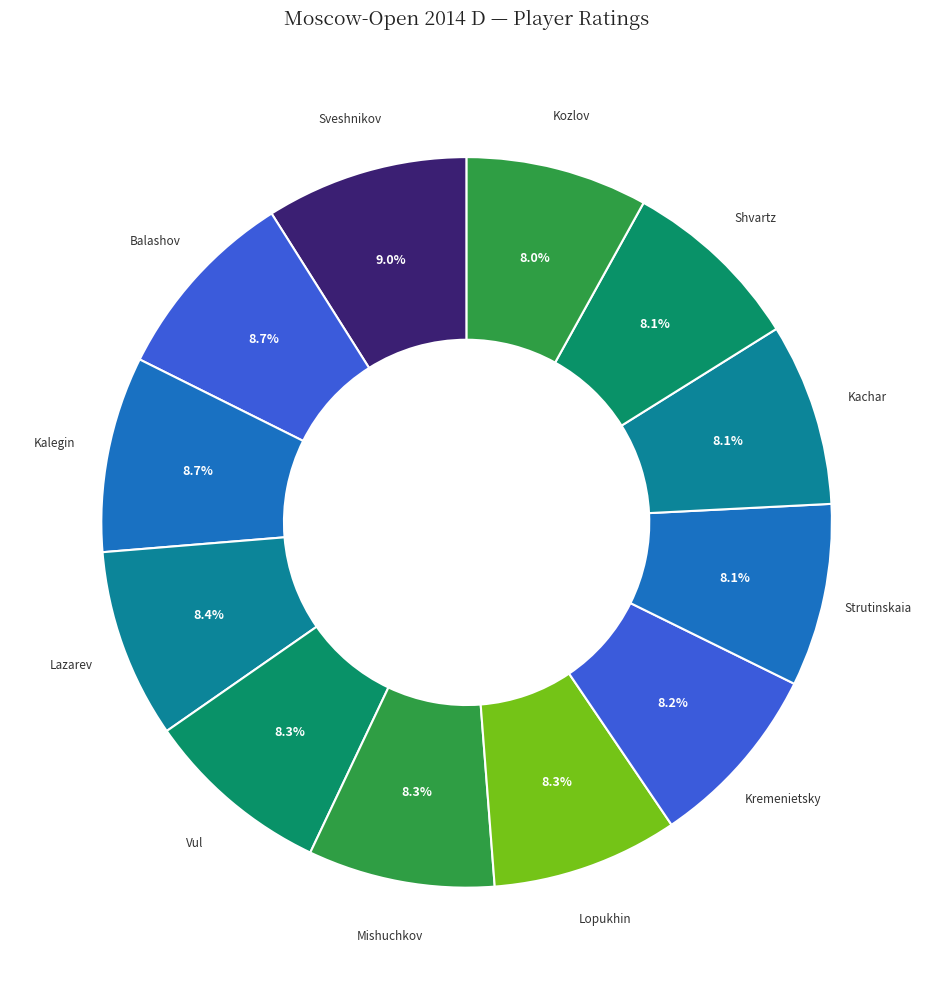

How many segments does this pie chart have?

12